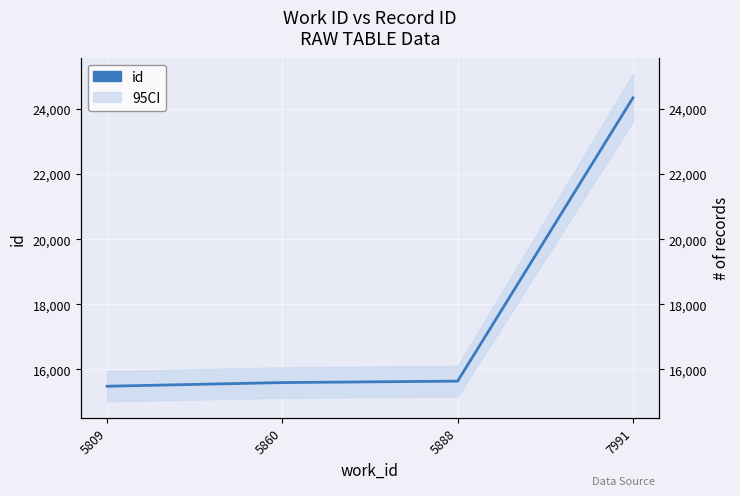

What is the minimum value shown in the chart?

15481